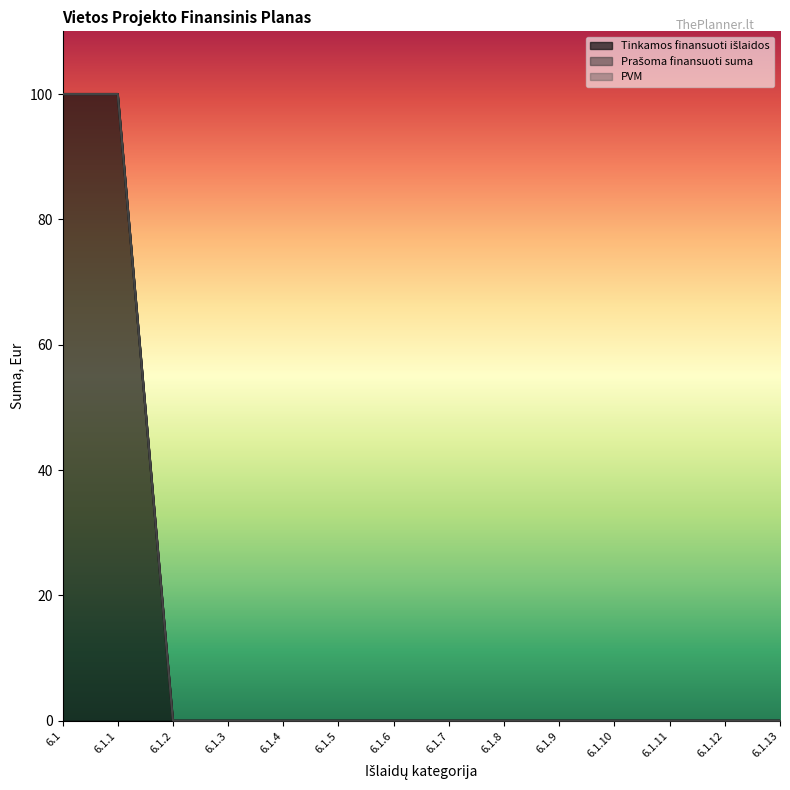

What is the label of the 4th point from the left?

6.1.3